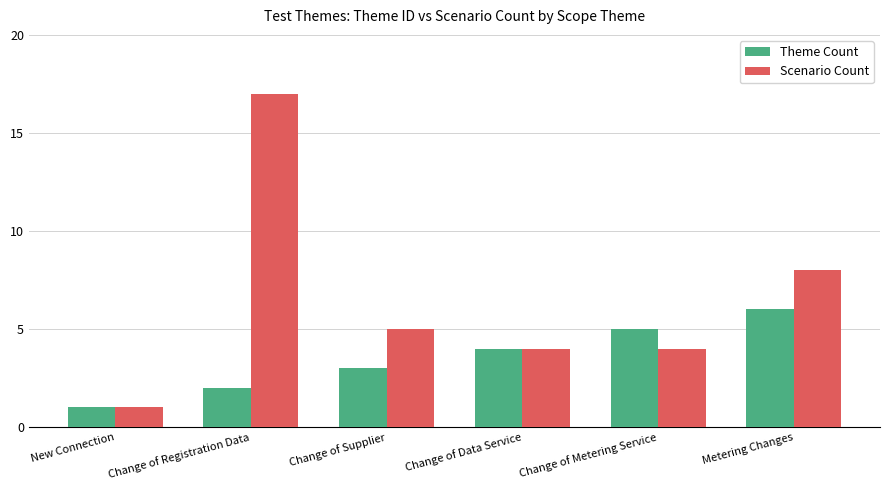

Is it true that Scenario Count equals 14 at Metering Changes?

False